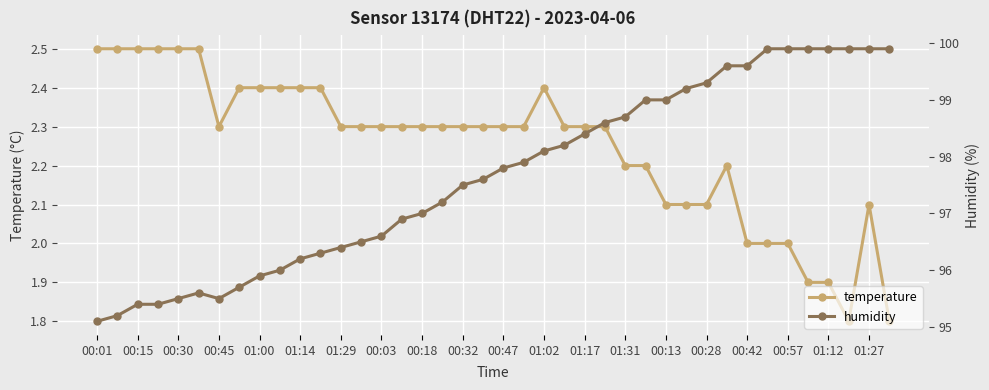

True or false: temperature has more than 0 points higher than both neighbors.

True